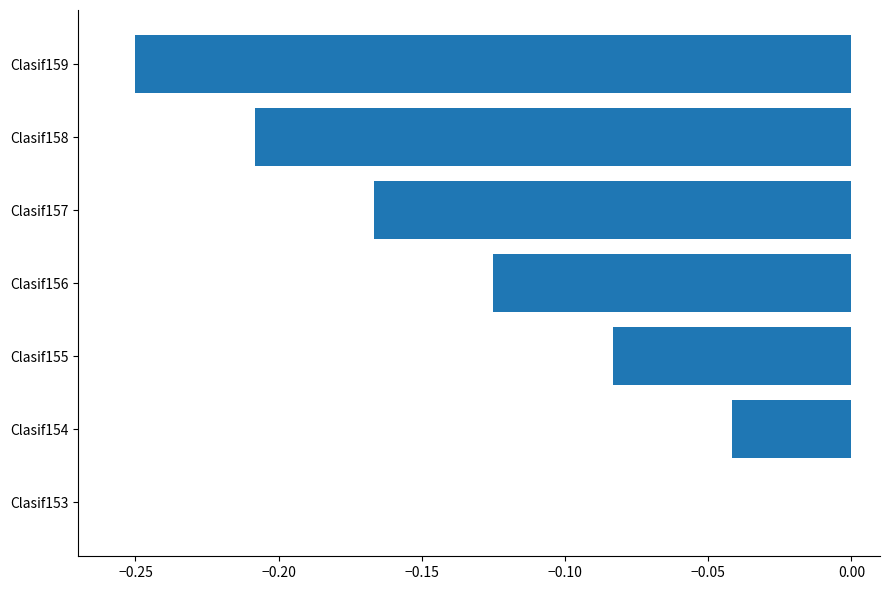

The value at Clasif158 is -0.1. True or false?

False